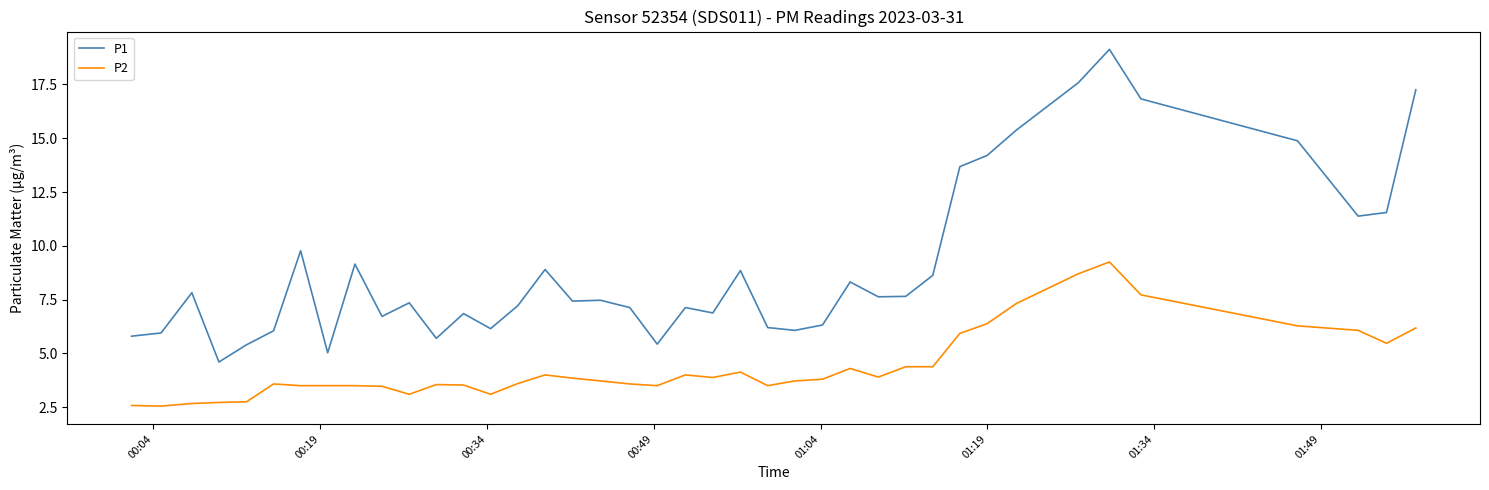

Rank the series by their maximum value, from highest to lowest.

P1, P2